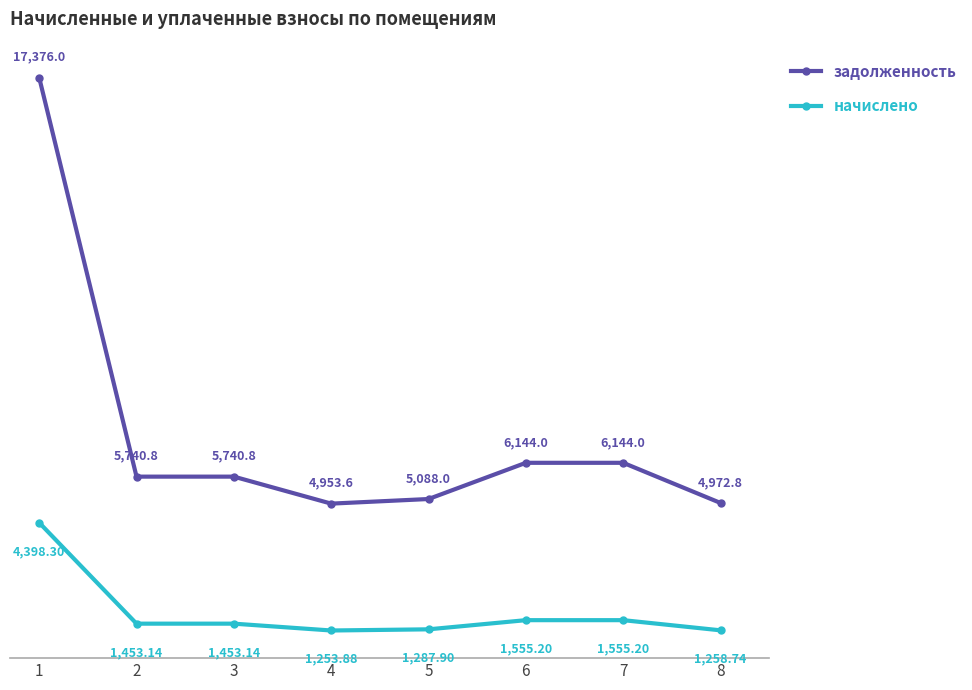

True or false: задолженность has a value of 3551.6 at 5.

False